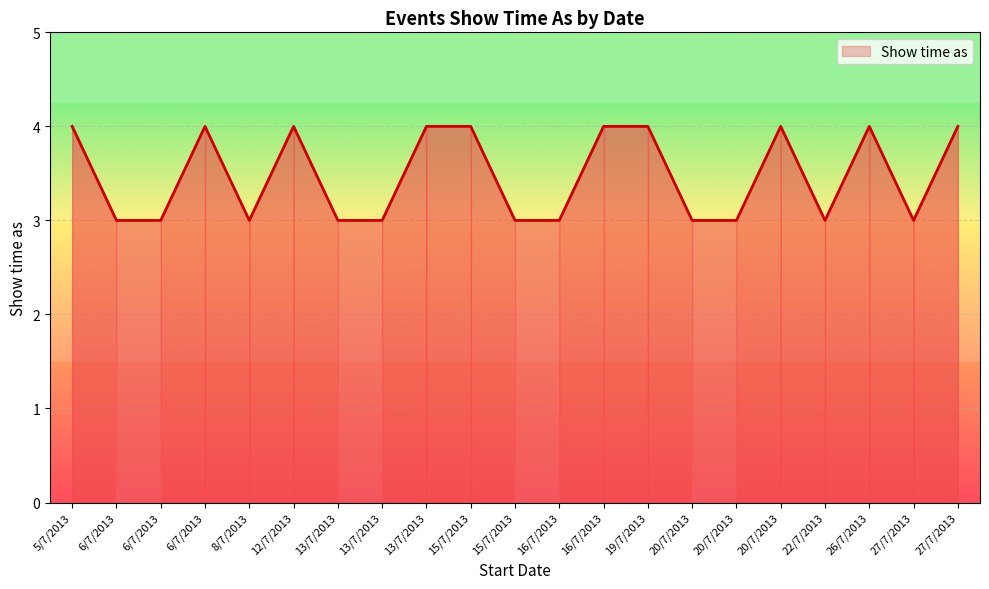

The value at 26/7/2013 is 4. True or false?

True